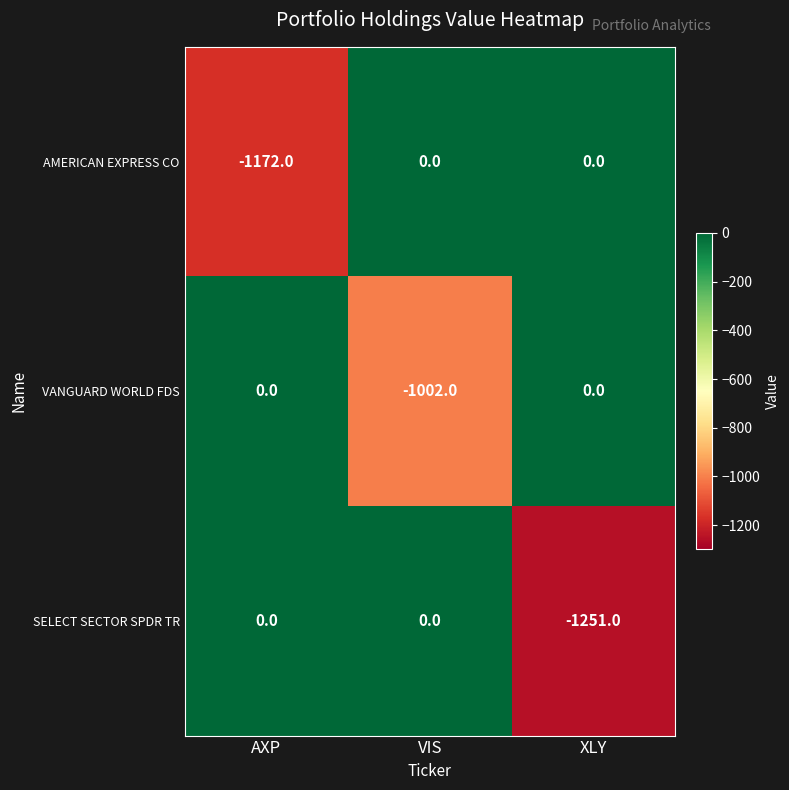

List the series in order of their overall mean, highest first.

VANGUARD WORLD FDS, AMERICAN EXPRESS CO, SELECT SECTOR SPDR TR